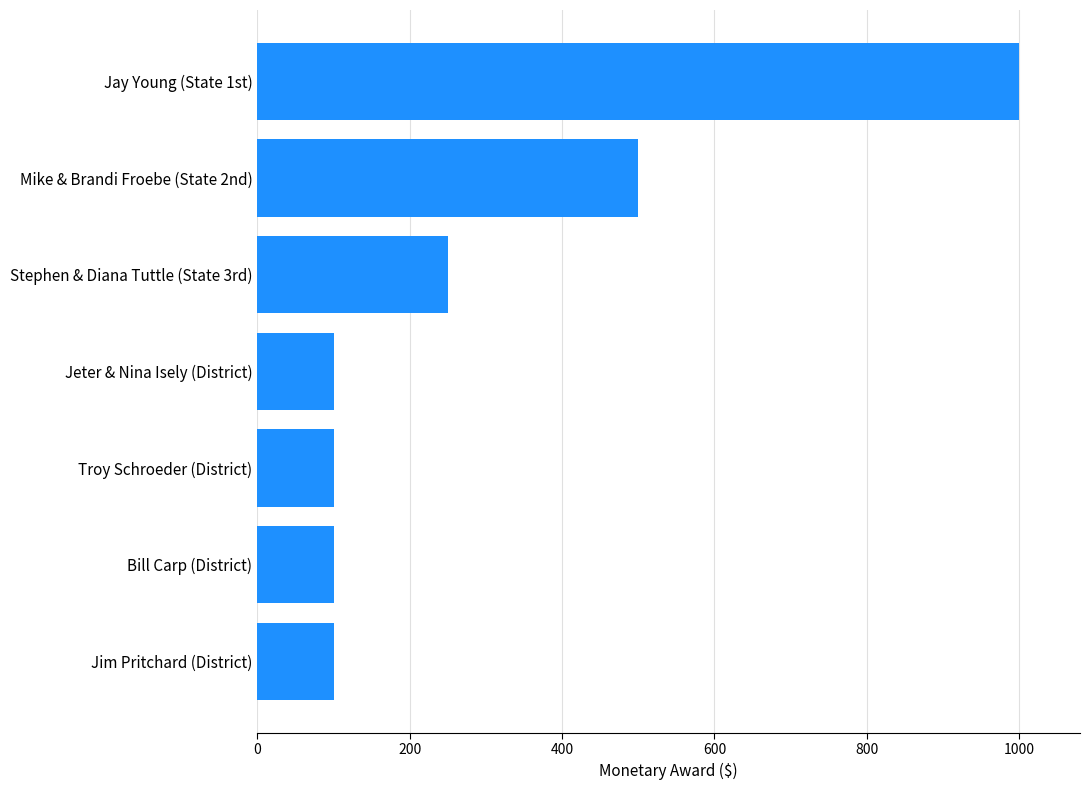

Reading bottom to top, list all the values displayed in this chart.

100	100	100	100	250	500	1000